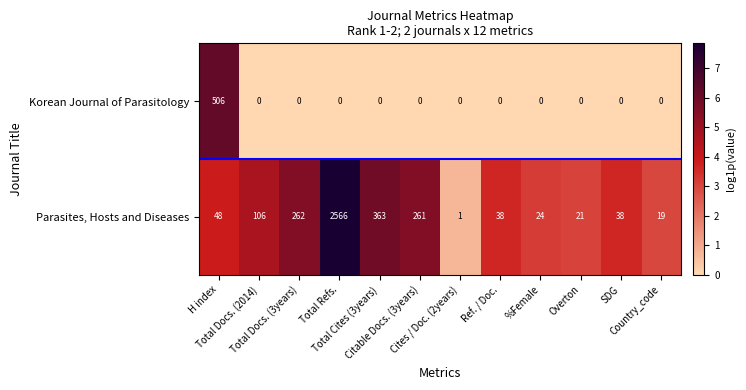

How many distinct data groups are displayed?

2